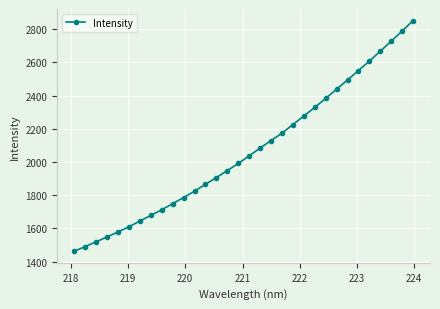

What is the difference between the maximum and minimum values?

1389.3